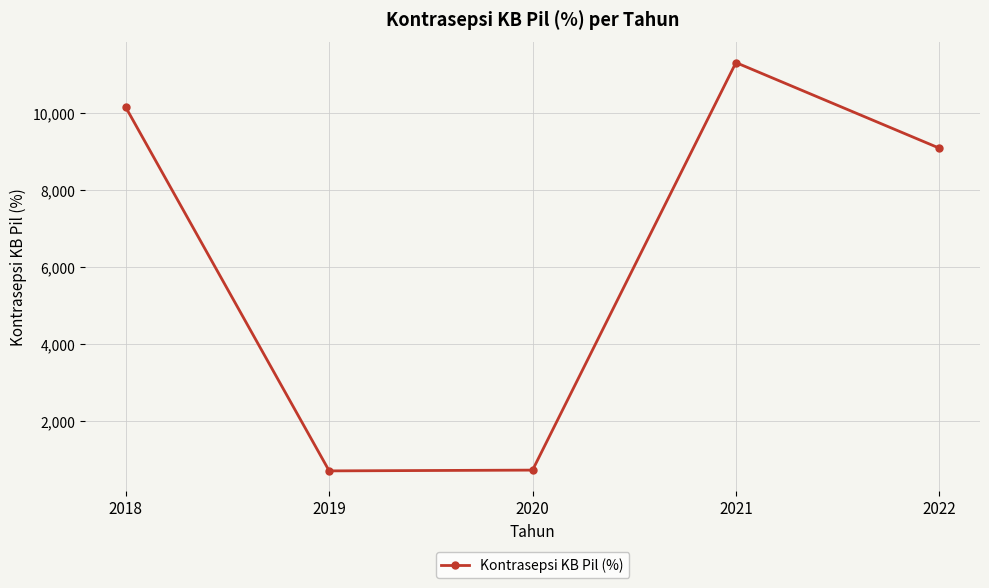

The chart shows a value of 10144 at 2018. True or false?

True